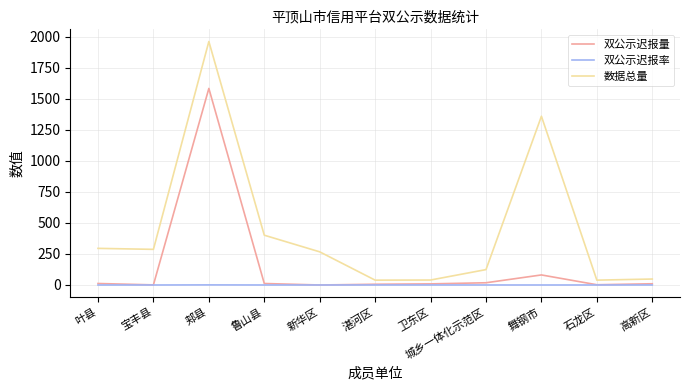

What position from the right is 舞钢市?

3